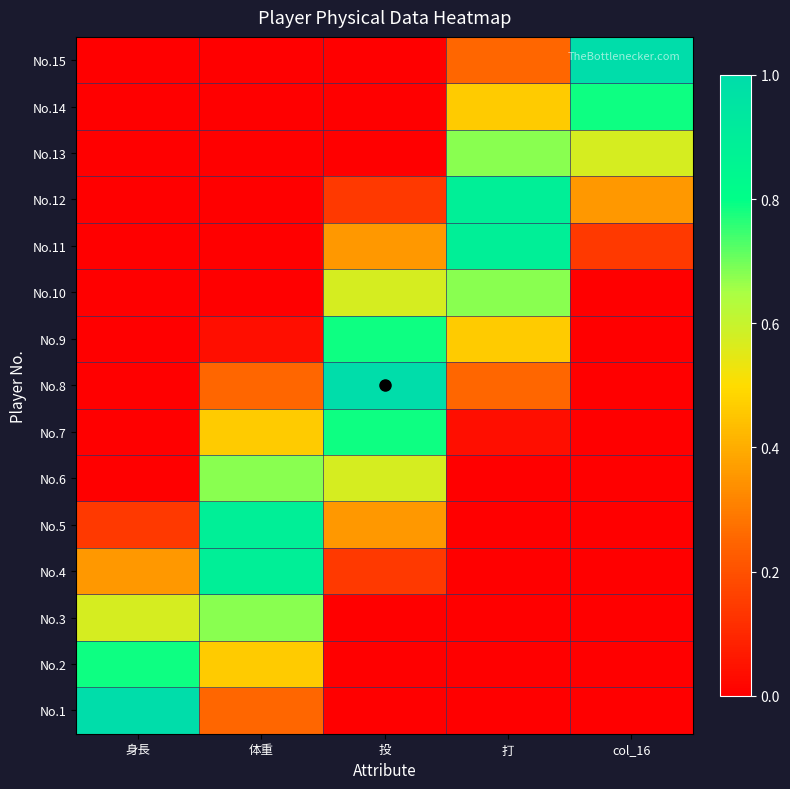

What is the difference between the highest and lowest values at col_16?

1.0